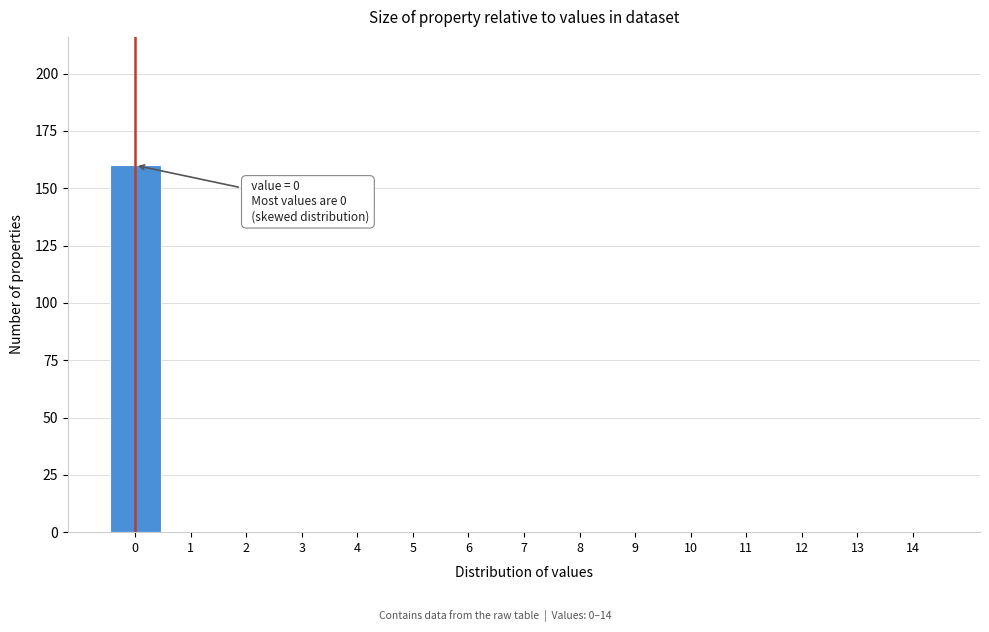

Which range on the x-axis has the tallest bar?

-0.5 to 0.5